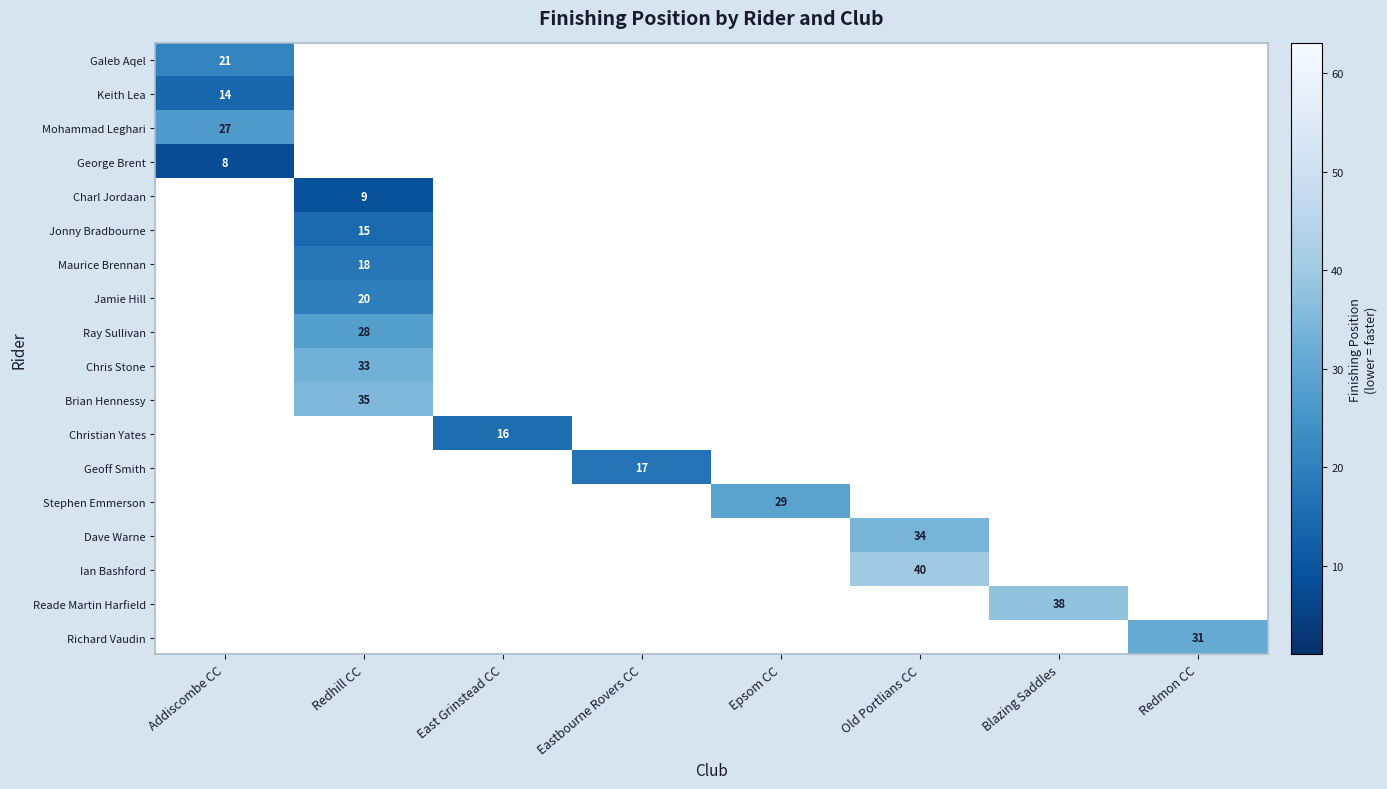

Is it true that Ray Sullivan equals 19 at Redhill CC?

False